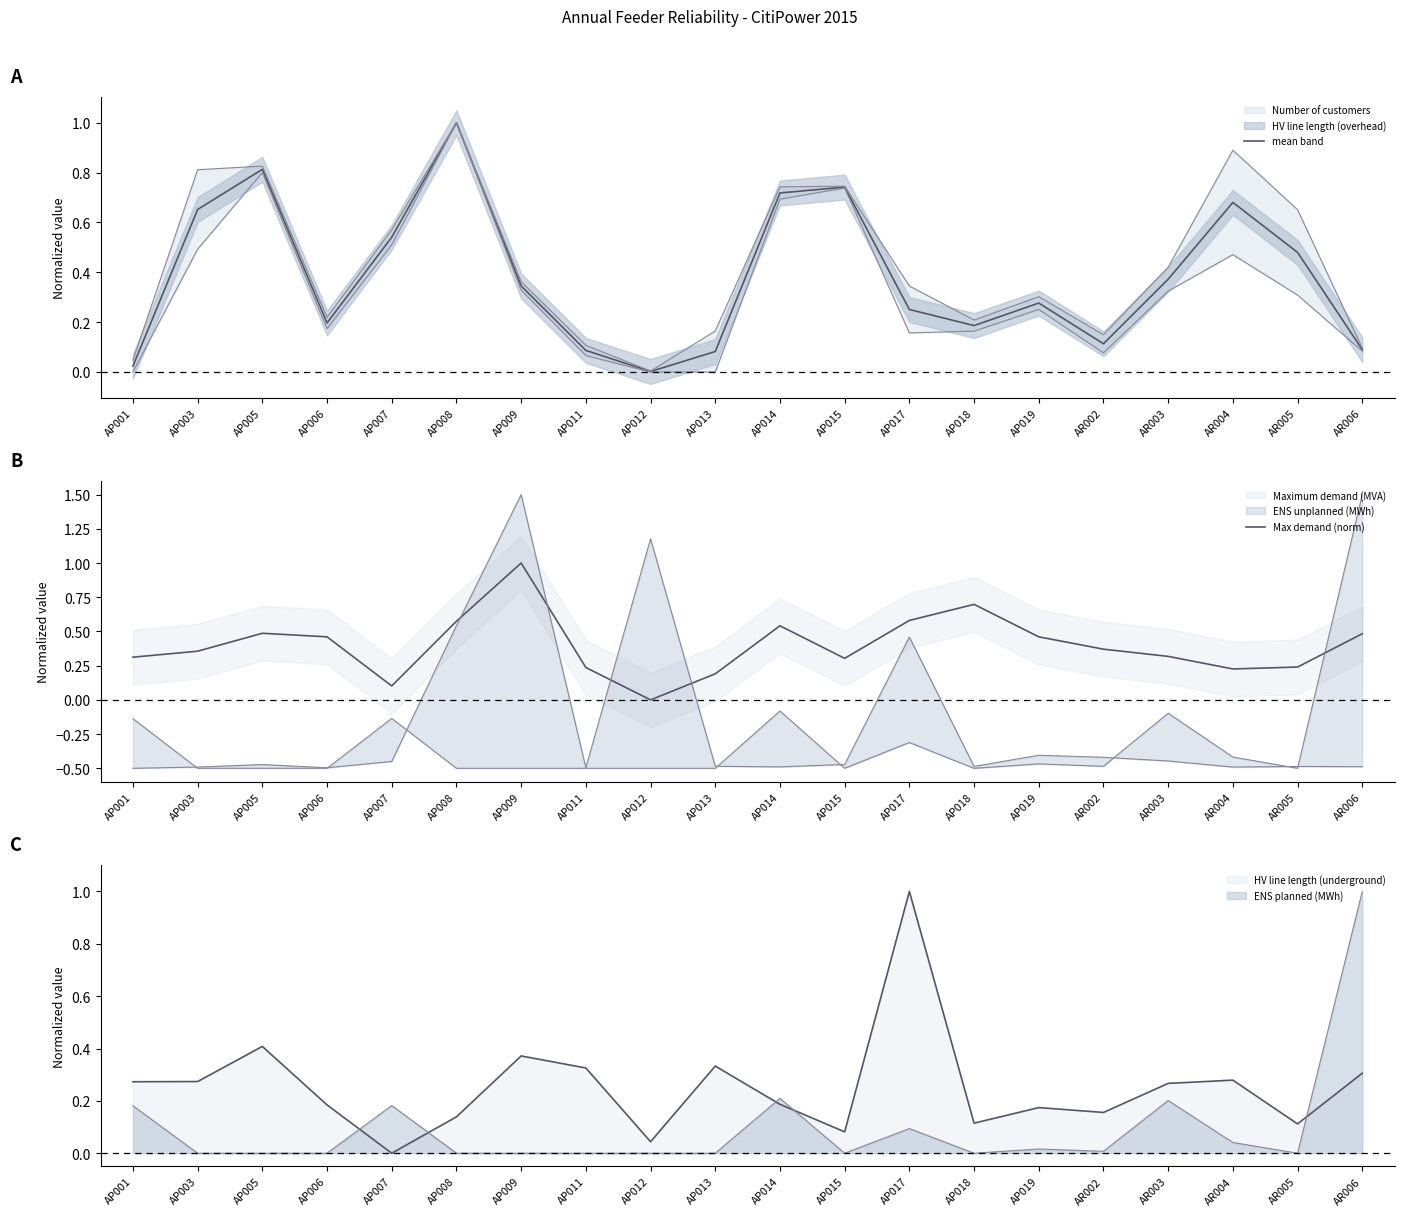

At AP017, list the series in order from smallest to largest.

mean band, Max demand (norm)